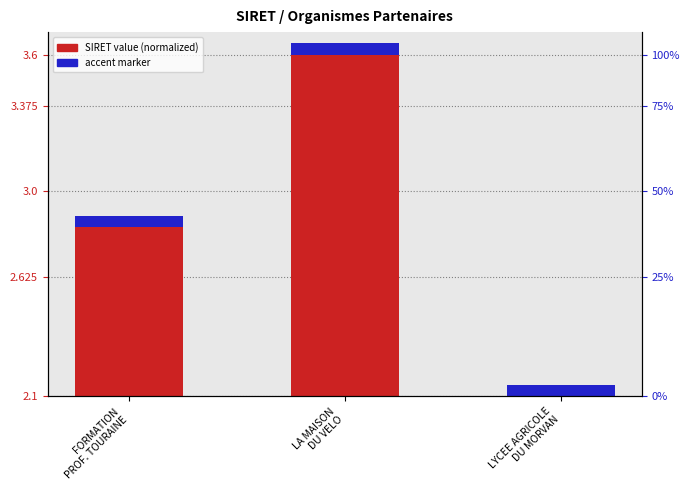

What are all the series names shown in the legend?

SIRET value (normalized), accent marker